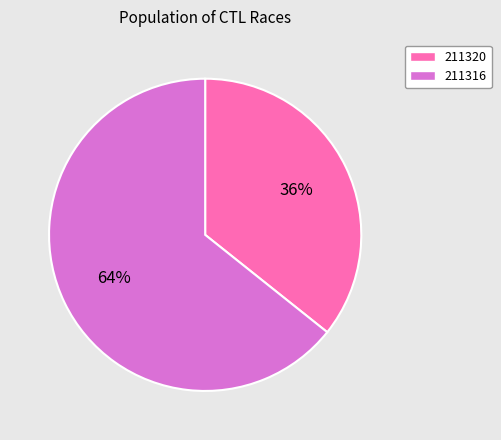

Which has a higher value, 211320 or 211316?

211316